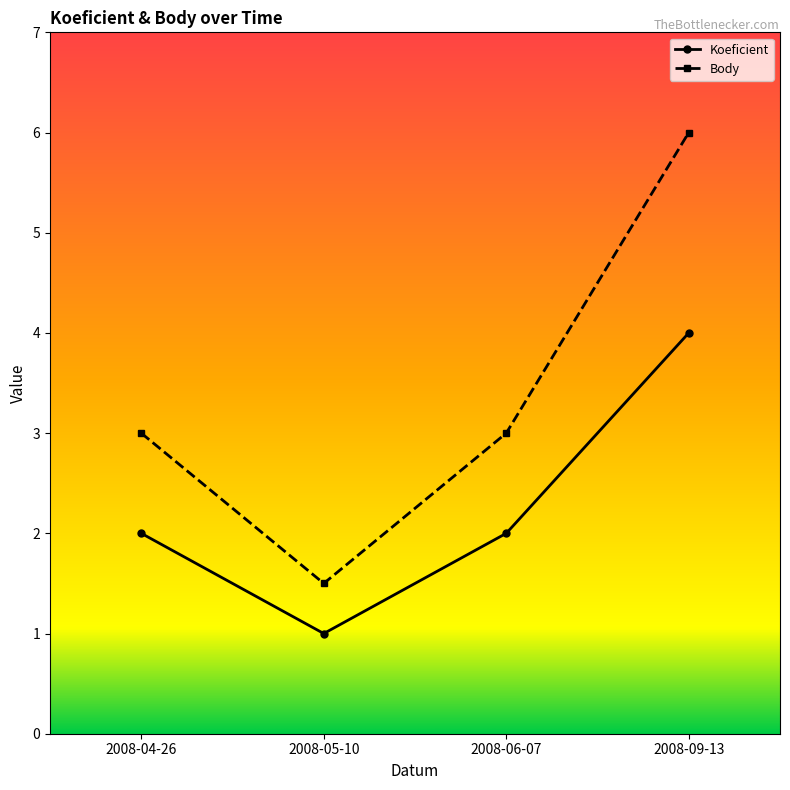

What is the total value across all series at 2008-05-10?

2.5